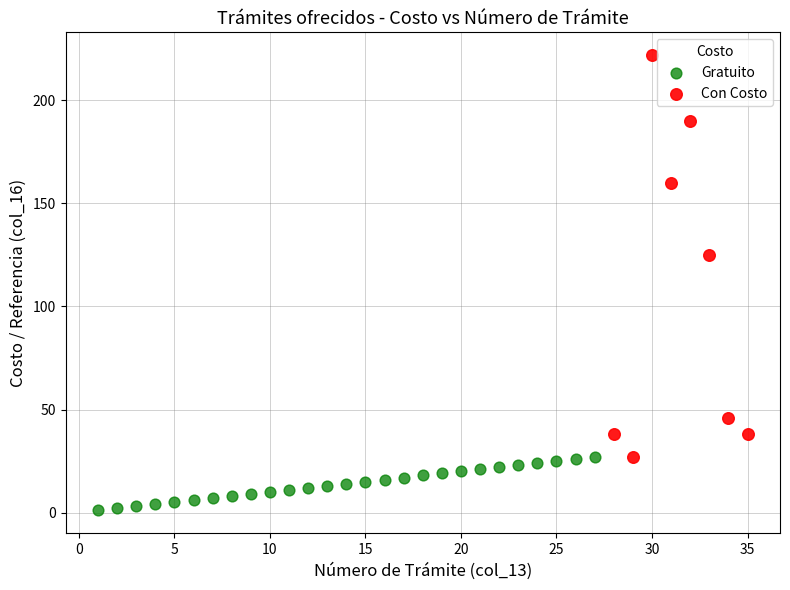

Which series reaches the minimum Y coordinate?

Gratuito